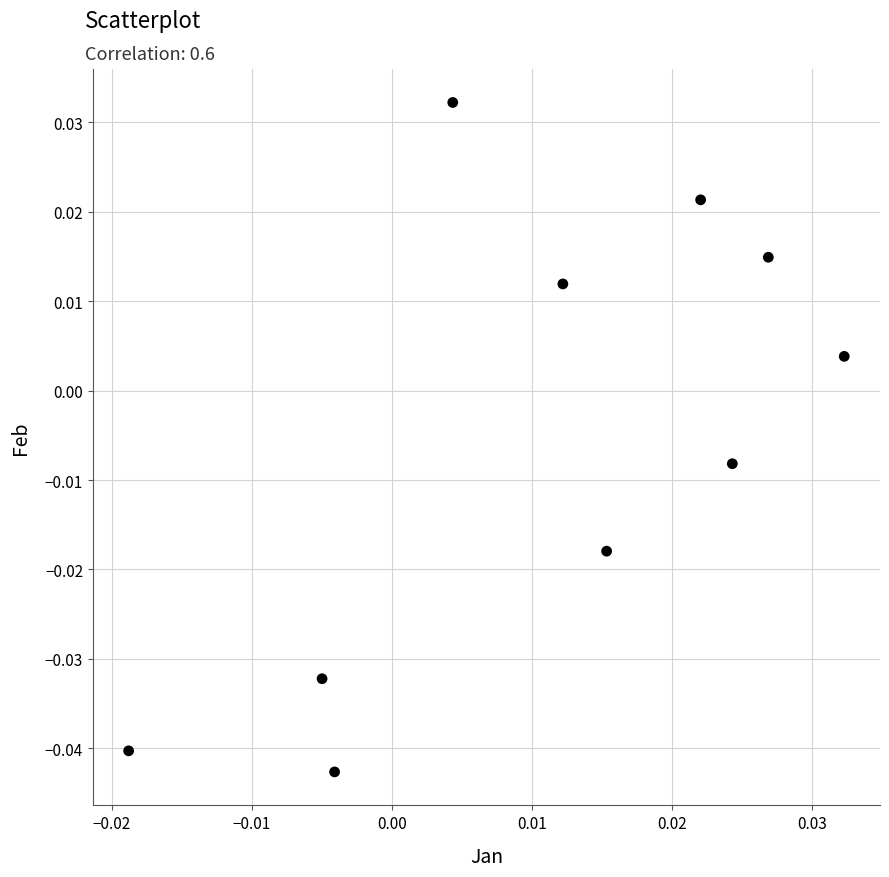

How many data points are displayed?

10